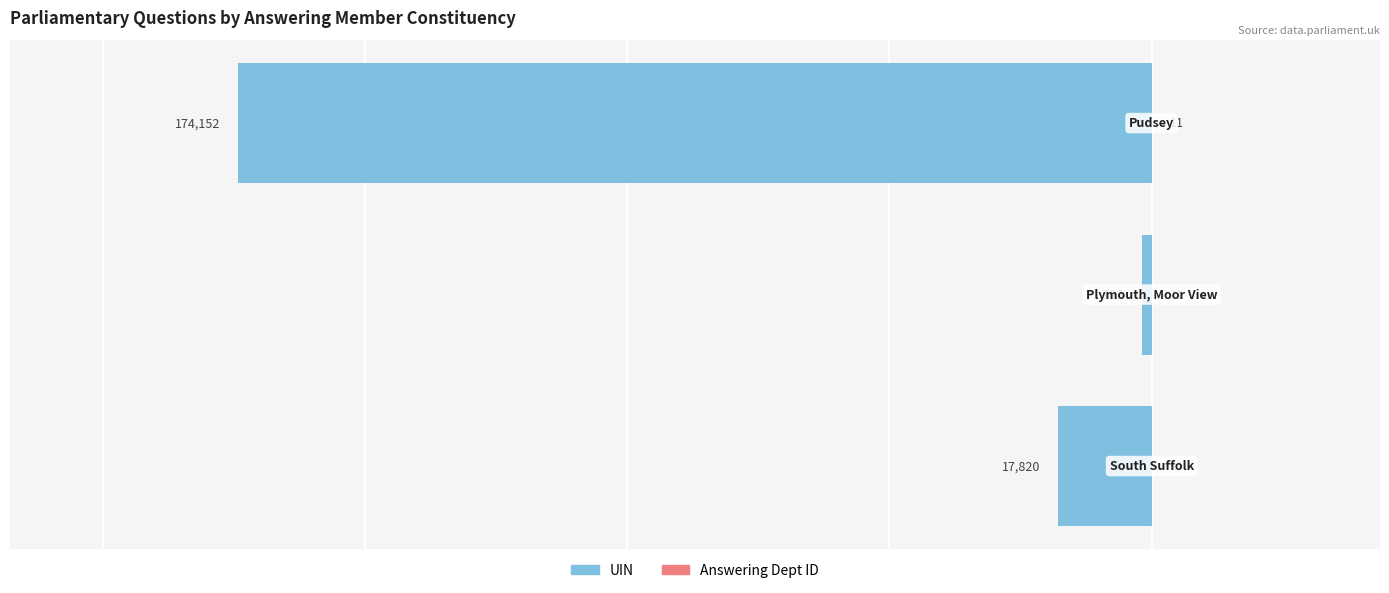

Rank the series by their maximum value, from lowest to highest.

uin, answering dept id